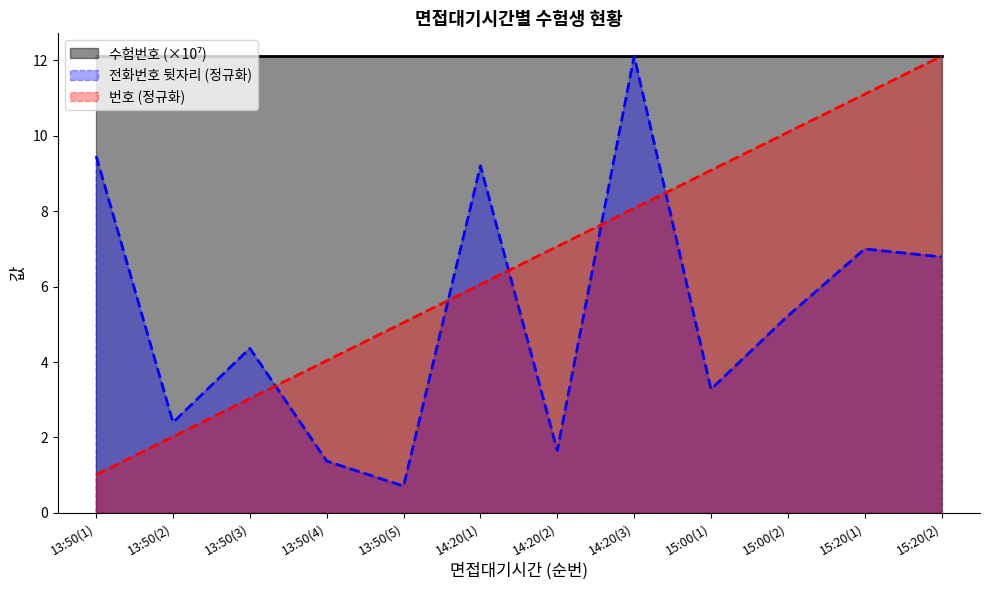

Is it true that 번호 equals 6.7 at 13:50(4)?

False